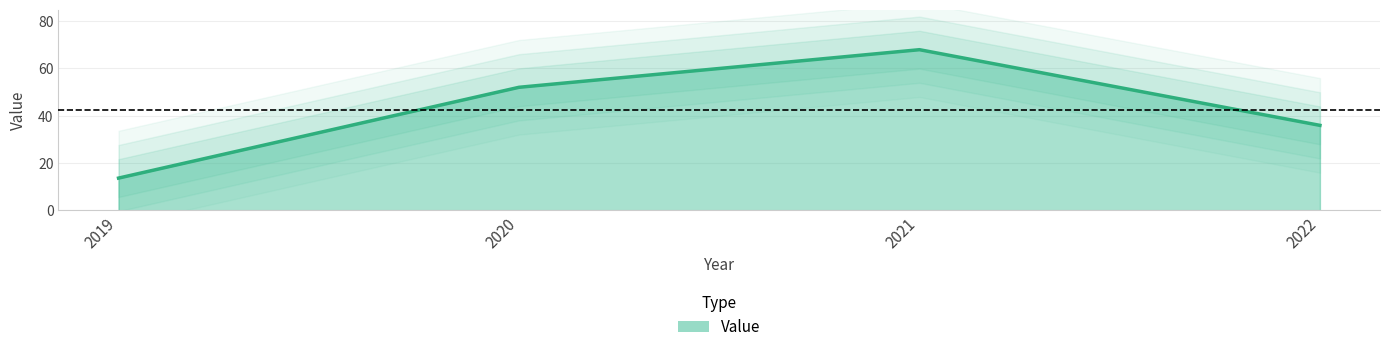

What is the average value?

42.4